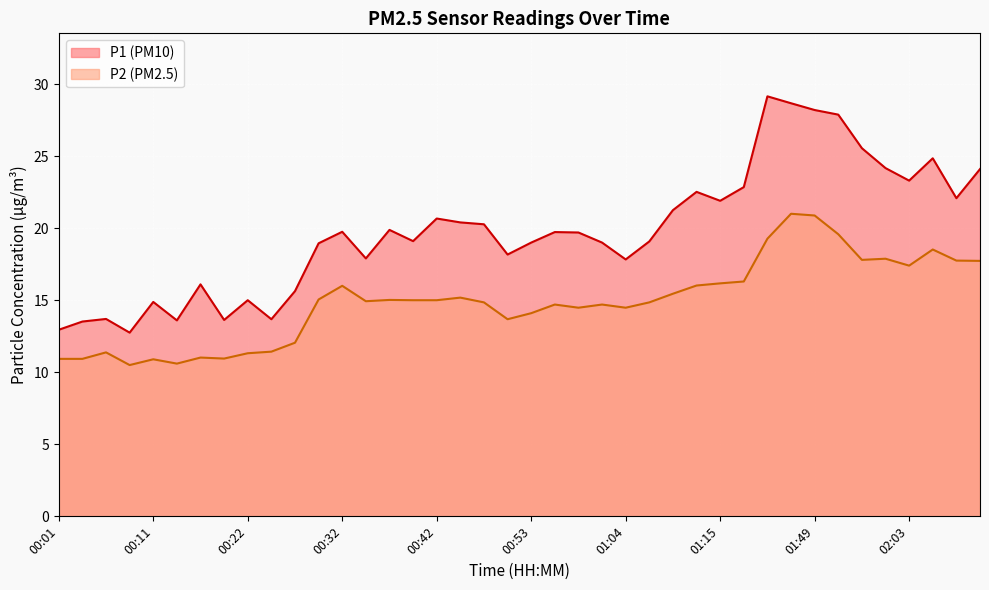

Where is the first local maximum for P2?

00:06